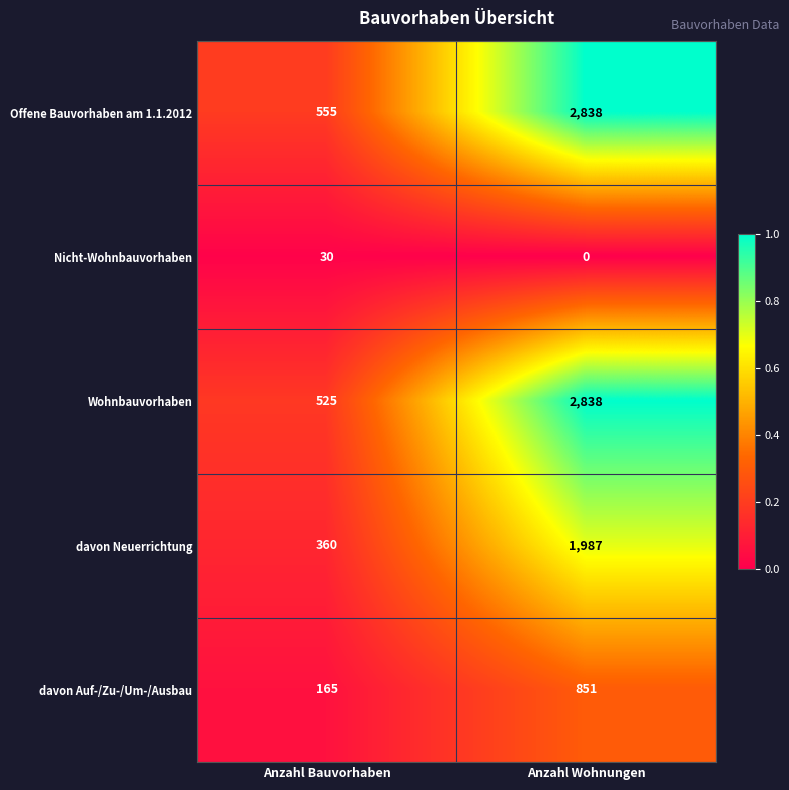

Which label corresponds to the smallest value in the chart?

Anzahl Wohnungen